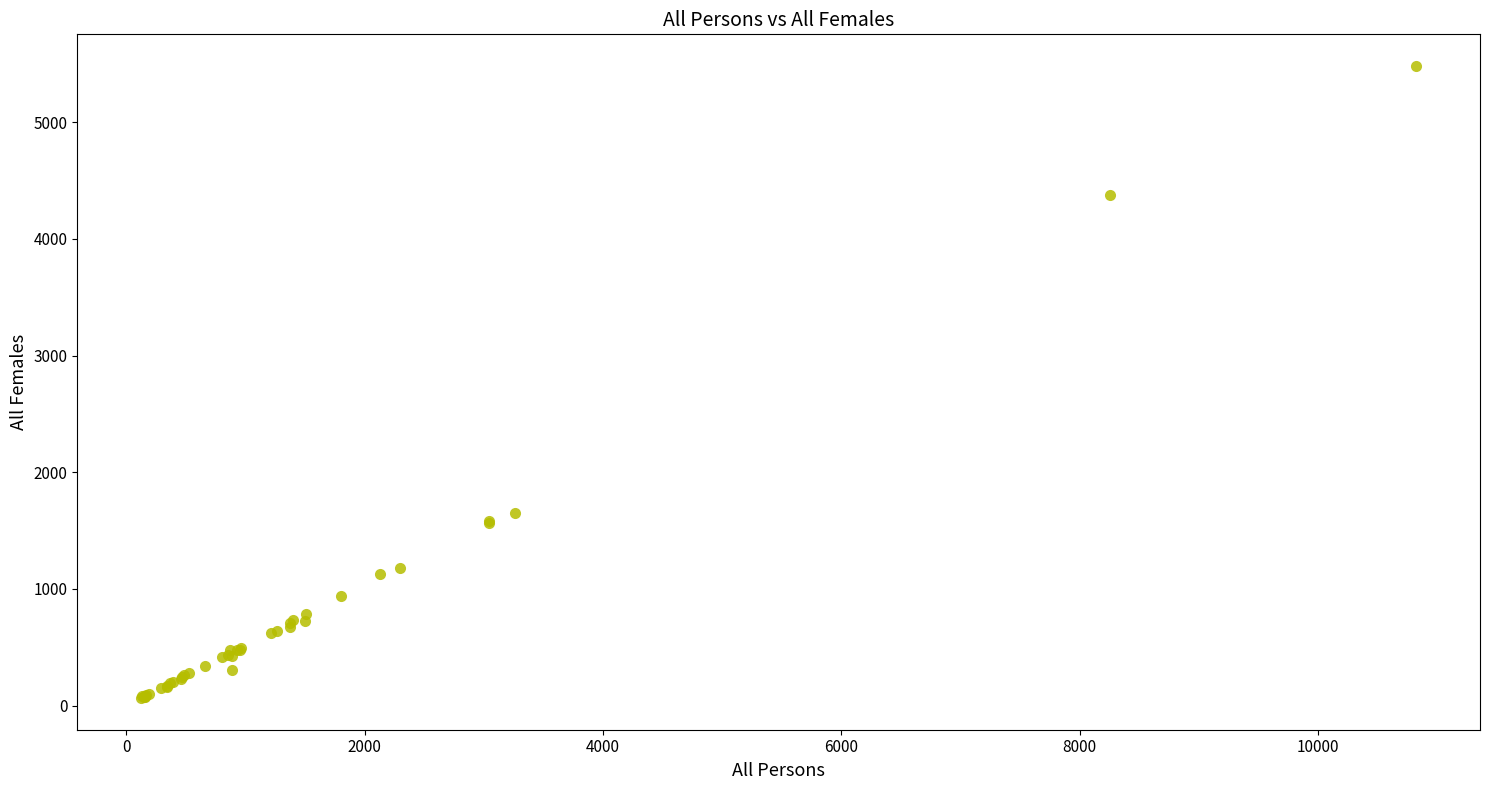

What Y value in the scatter plot is closest to 2773?

1653